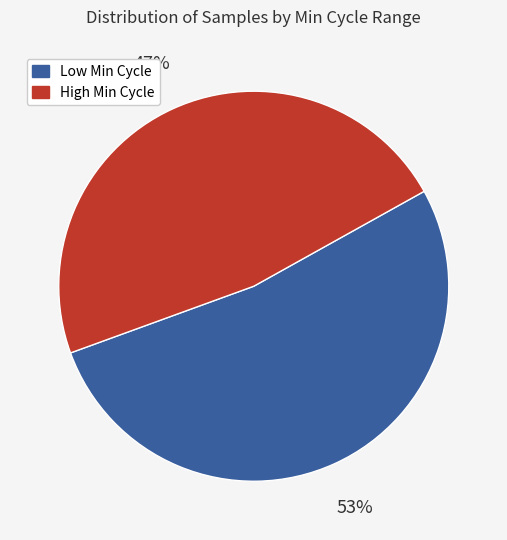

How many slices are in this pie chart?

2